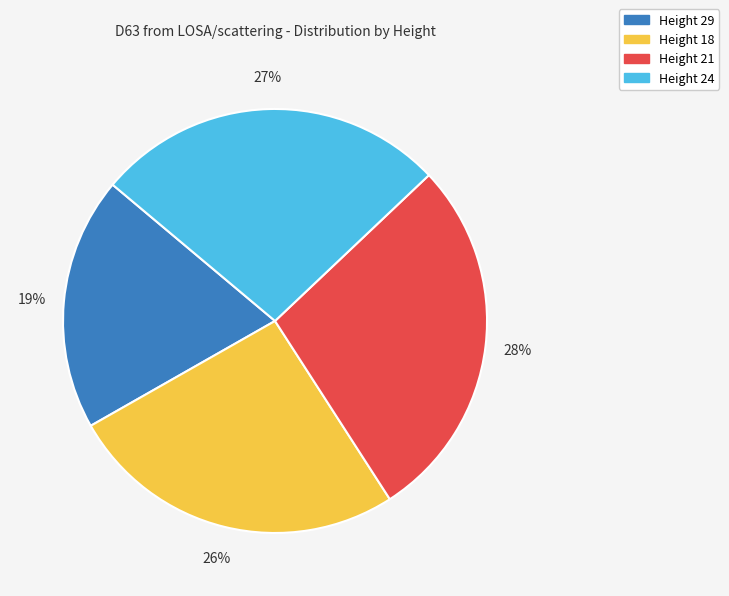

Count the number of slices in the pie.

4